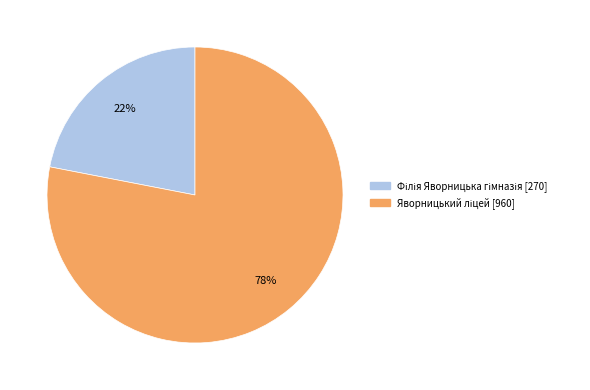

To the nearest percent, what is the average slice percentage?

50%